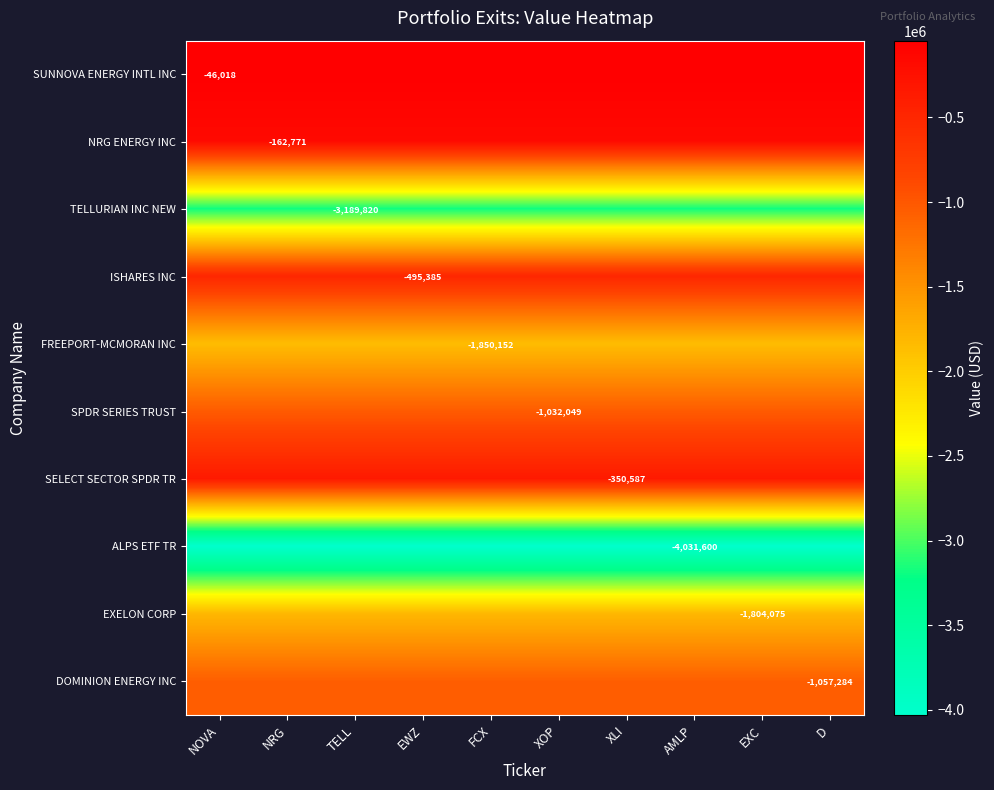

True or false: NRG ENERGY INC has a value of -93683 at NRG.

False